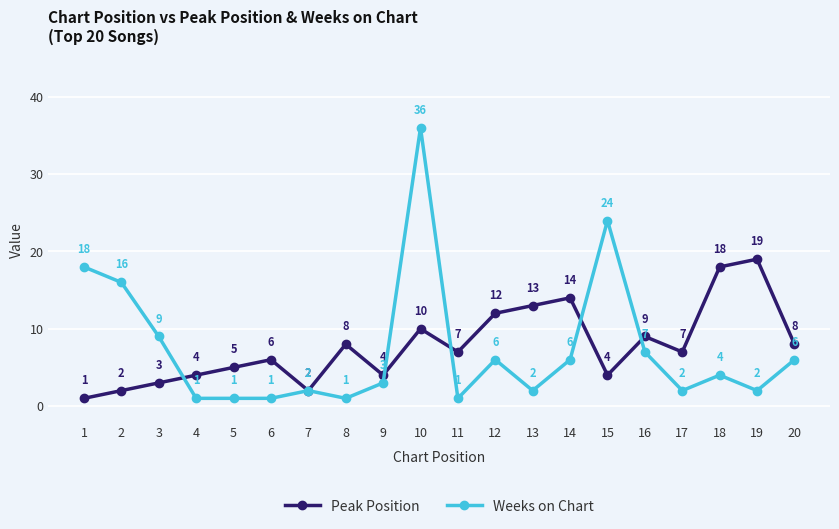

At which label does Peak Position first exceed 7?

8